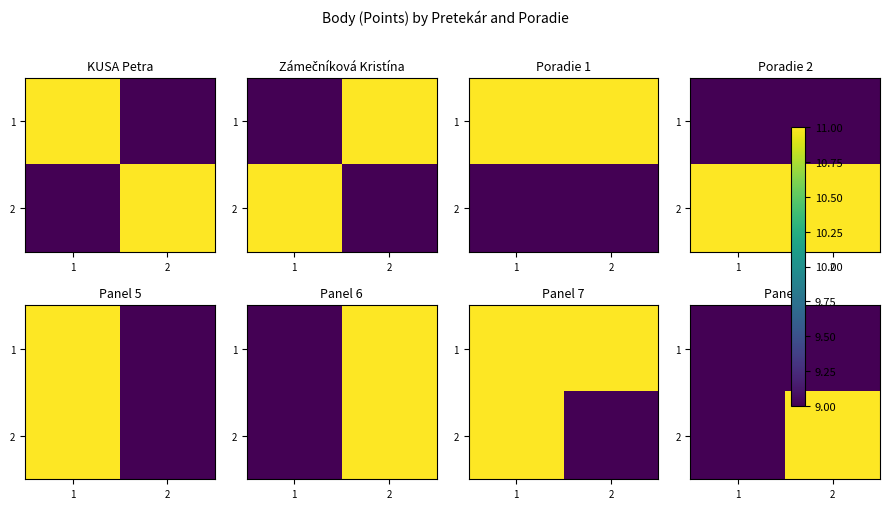

What is the average value of the 2 series?

10